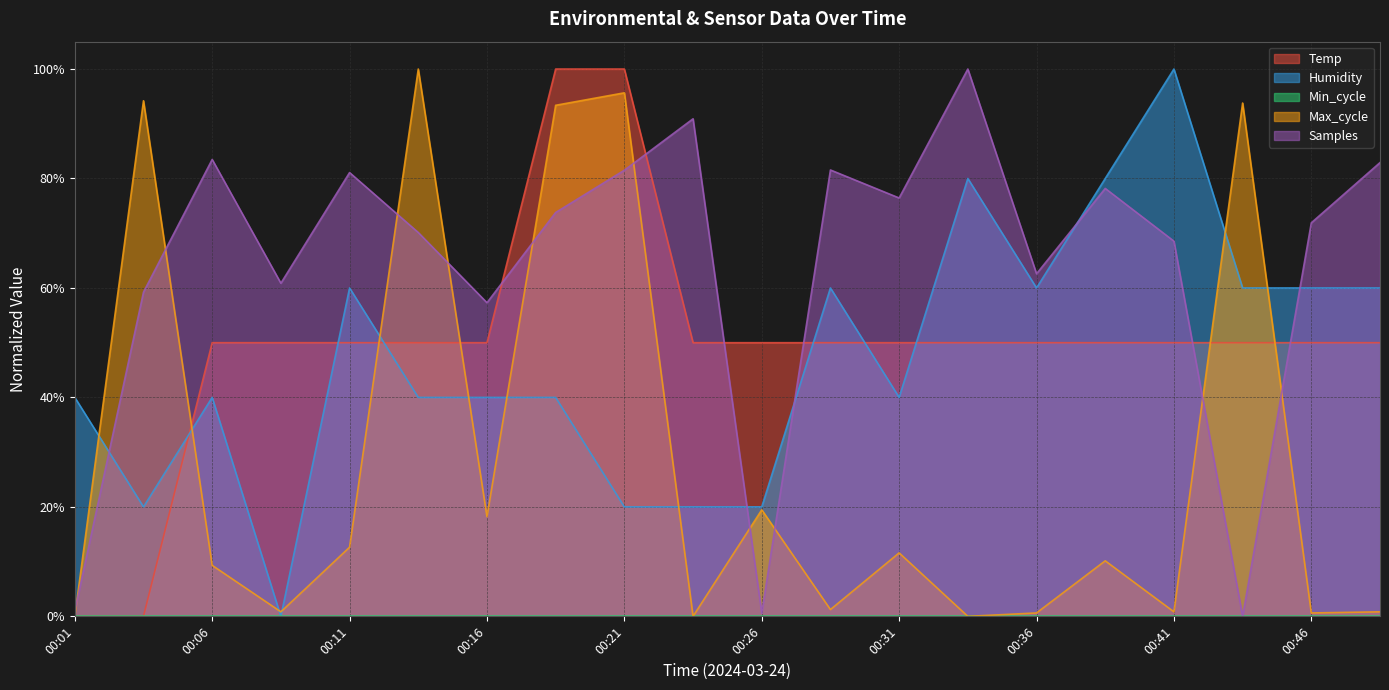

Between 00:39 and 00:14, which is larger?

00:39